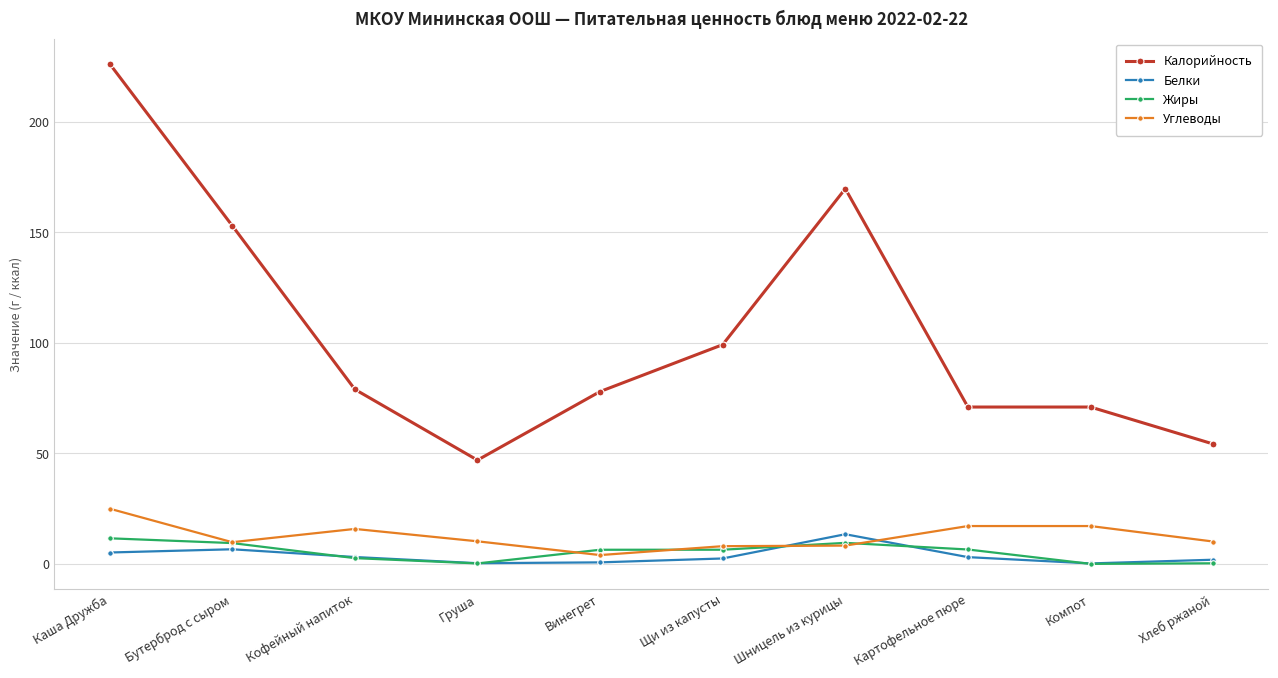

Which series changed the most between Бутерброд с сыром and Винегрет?

Калорийность